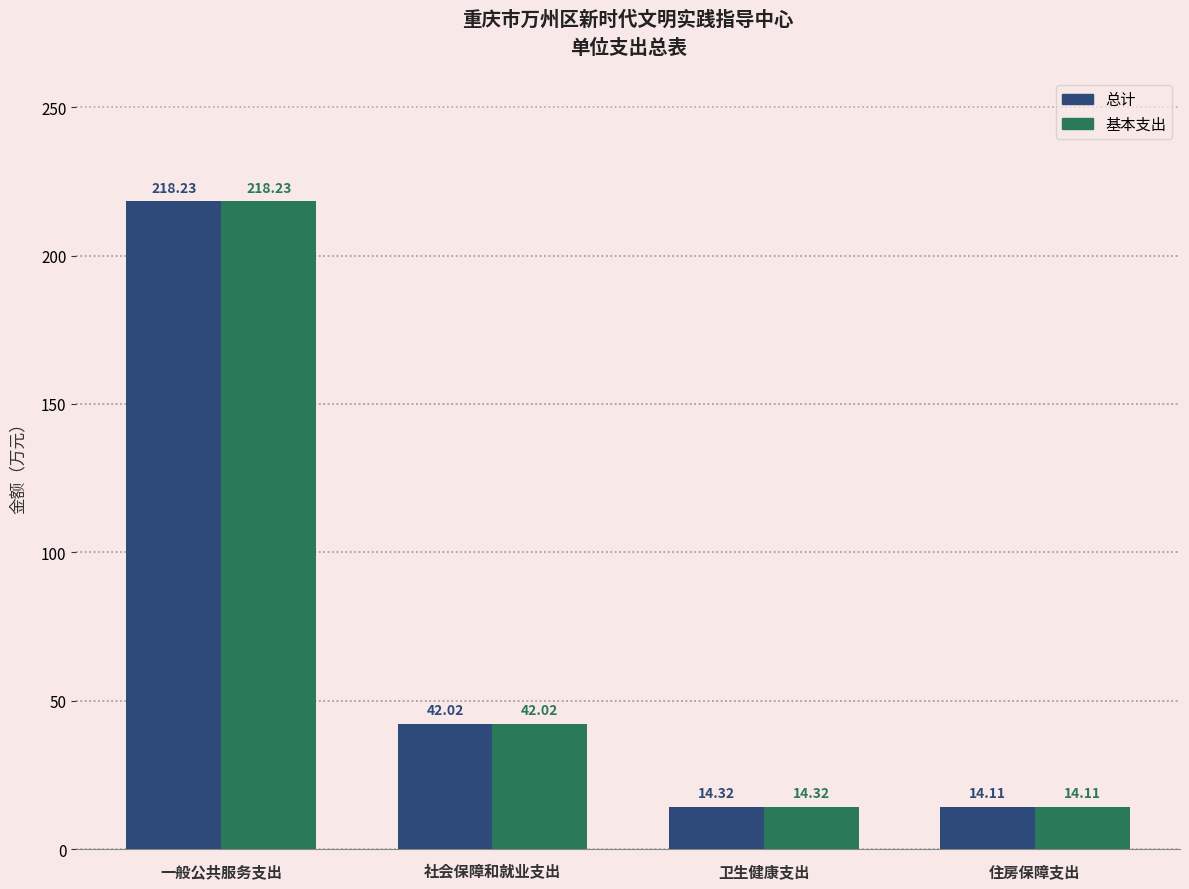

Which label corresponds to the smallest value in the chart?

住房保障支出